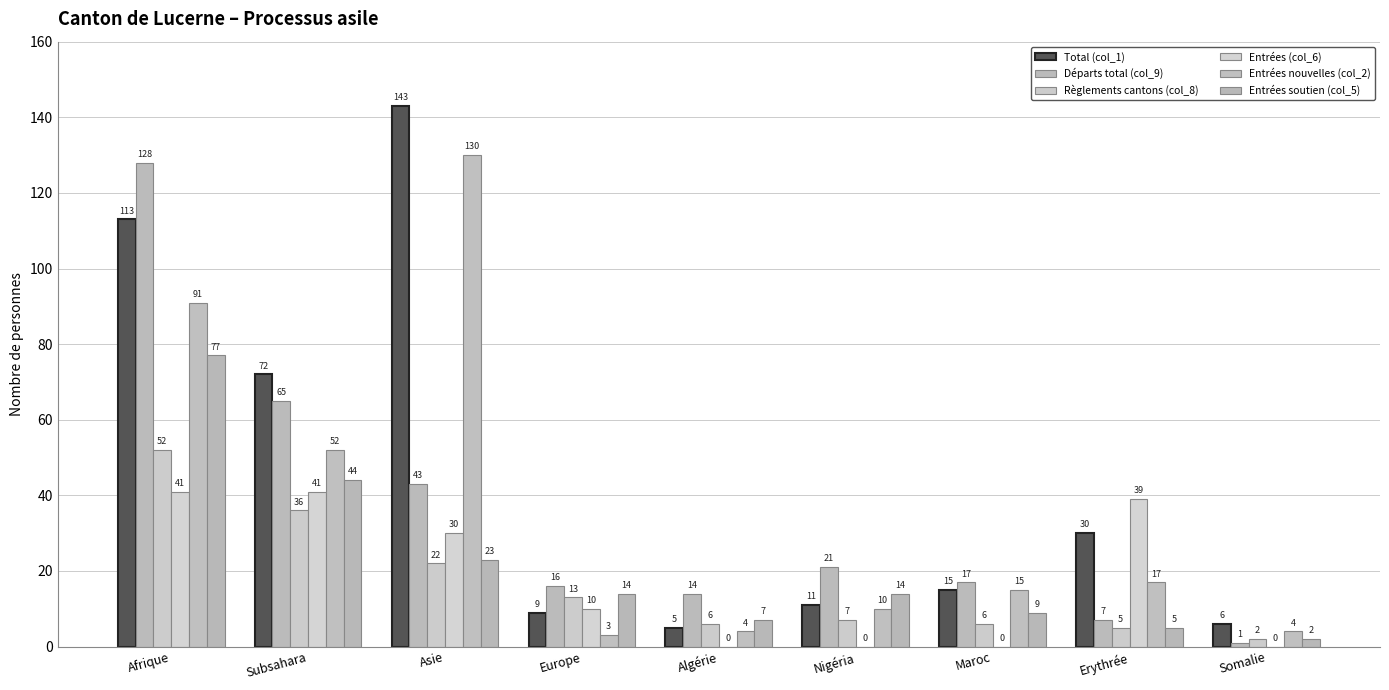

Are the bars grouped side by side (vs. stacked)?

Yes